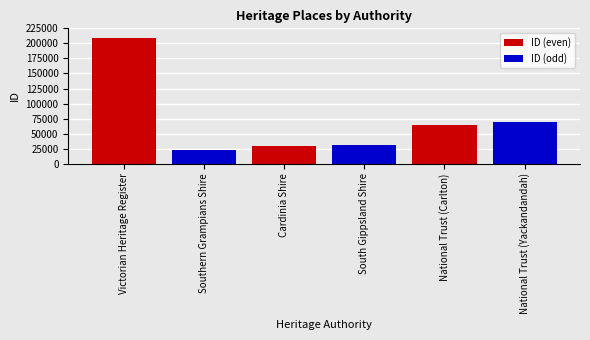

What is the greatest value displayed?

208380